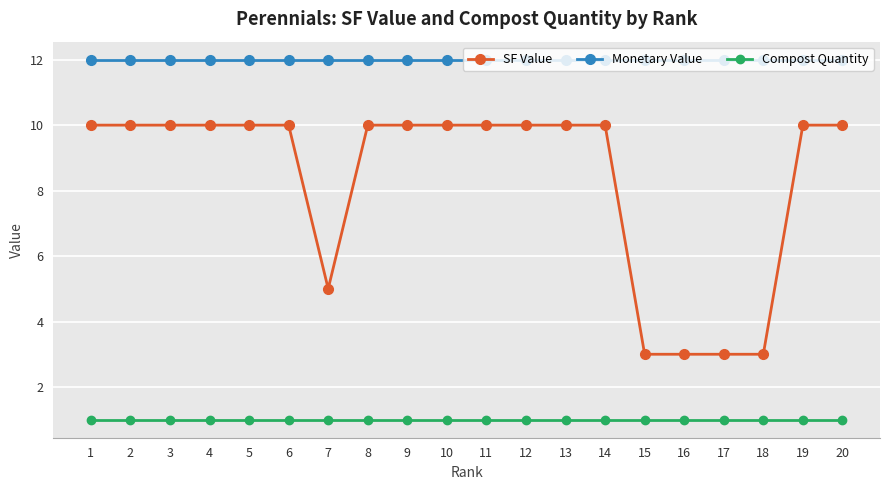

At how many categories does at least one series exceed 5?

20